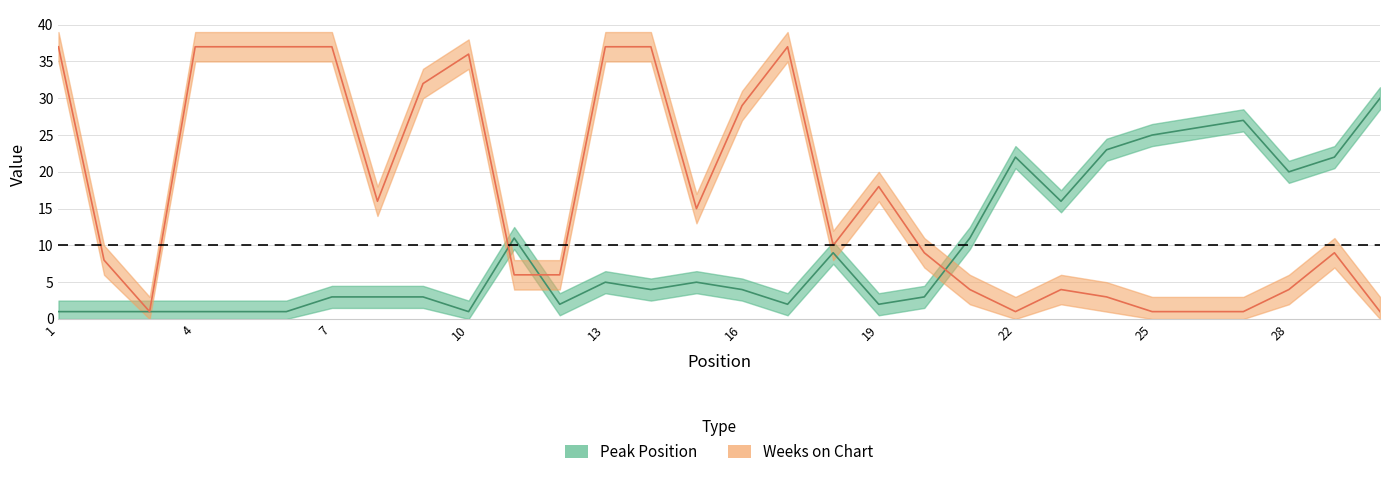

Which label corresponds to the largest value in the chart?

1